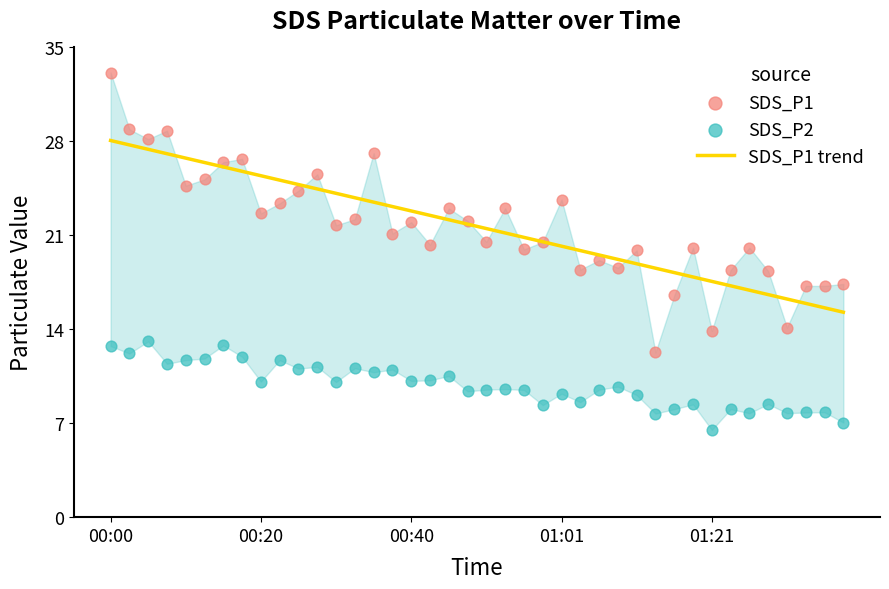

At which category is the sum across all series the highest?

00:00